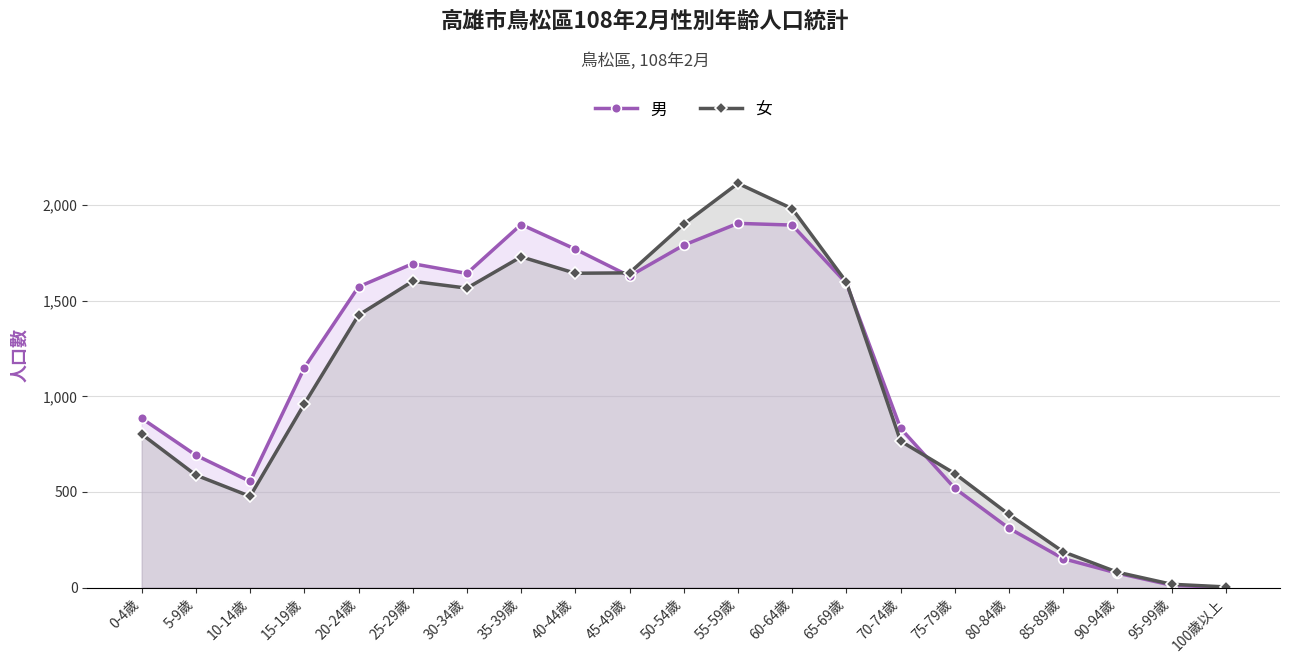

Is it true that 女 equals 5 at 100歲以上?

False